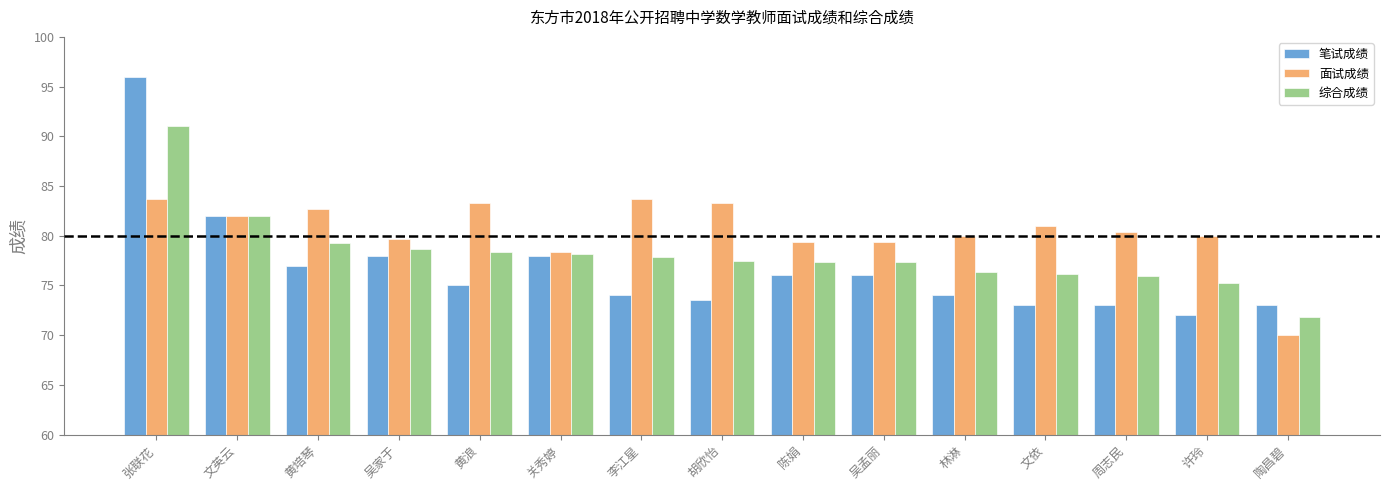

How many groups of bars are there?

15